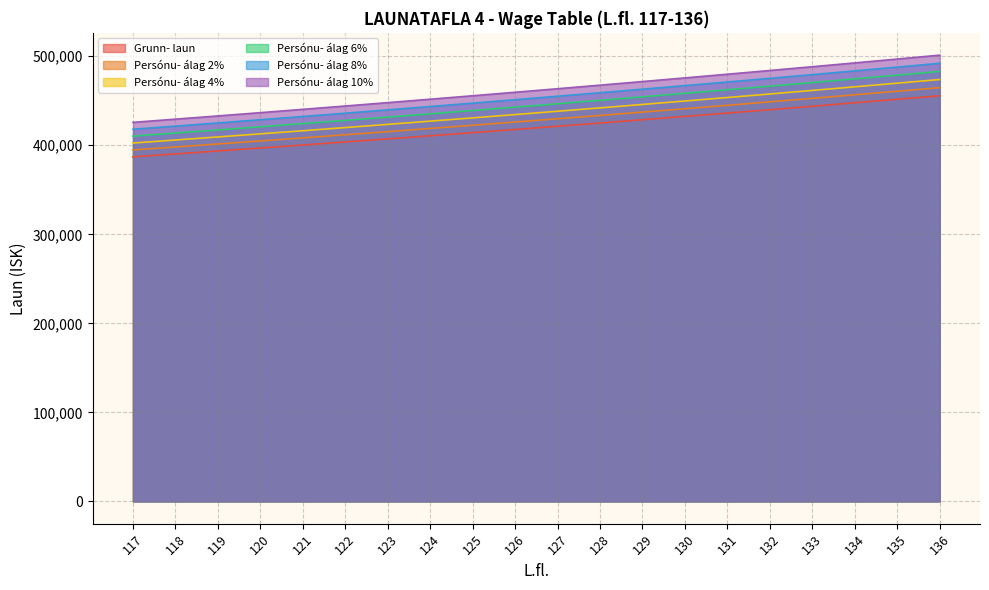

Which category has the highest value across all series?

136